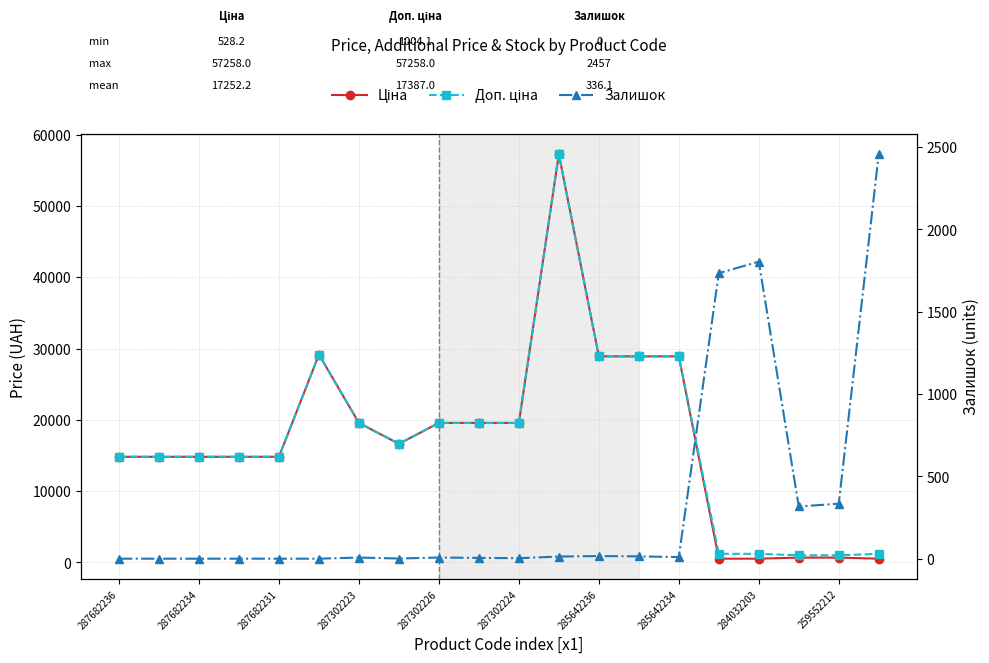

Is the value of Доп. ціна at 11 greater than the value of Залишок at 10?

Yes